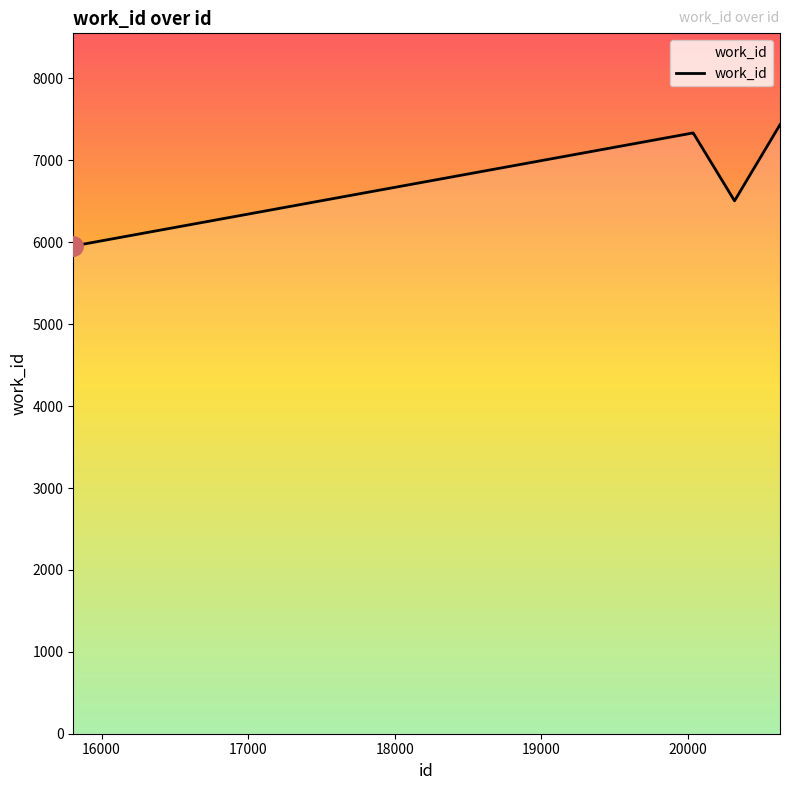

How many values are below 7335?

2